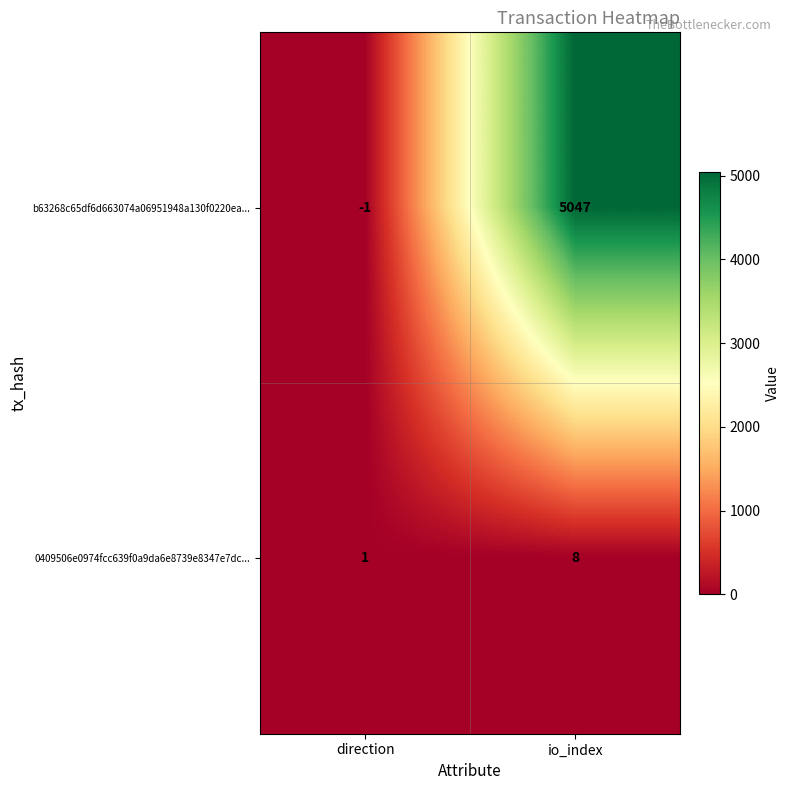

How many series are shown in this chart?

2